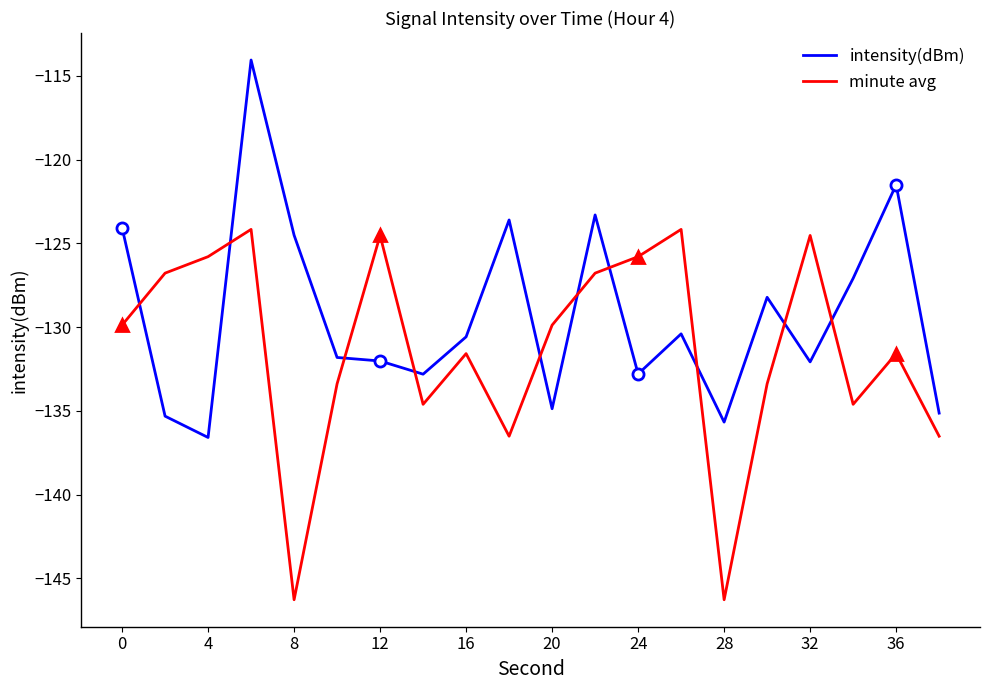

At how many categories does at least one series exceed -126?

11